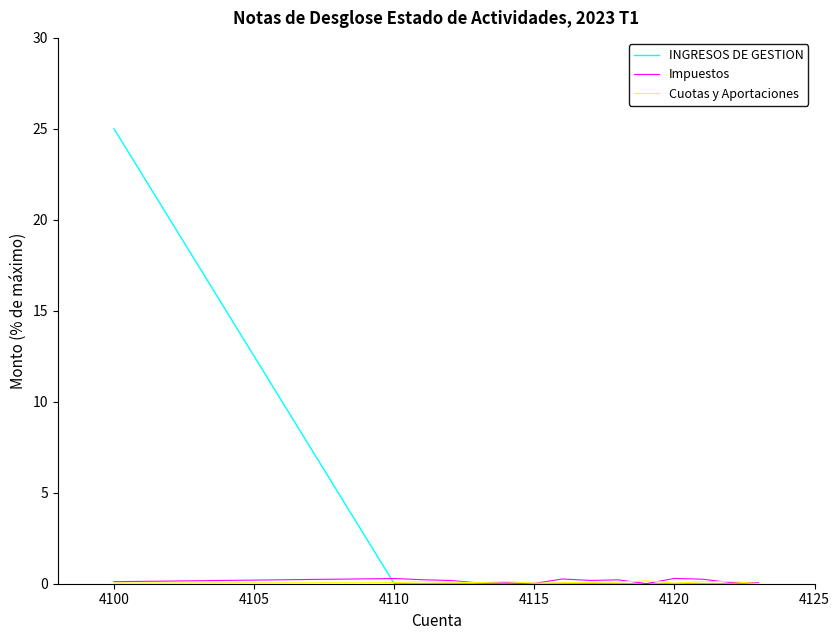

What is the greatest value displayed?

25.0